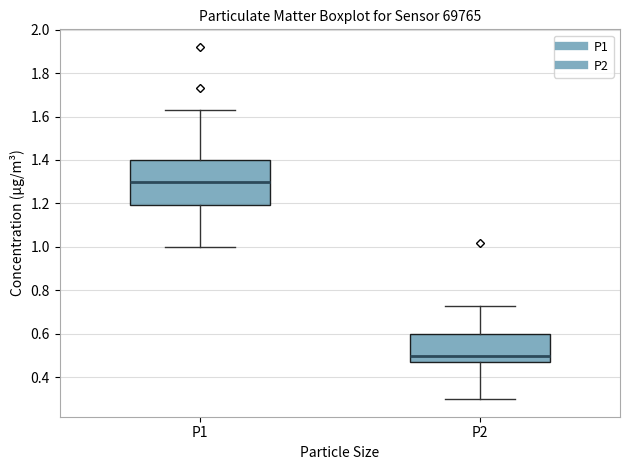

Which box's median line is the lowest?

P2